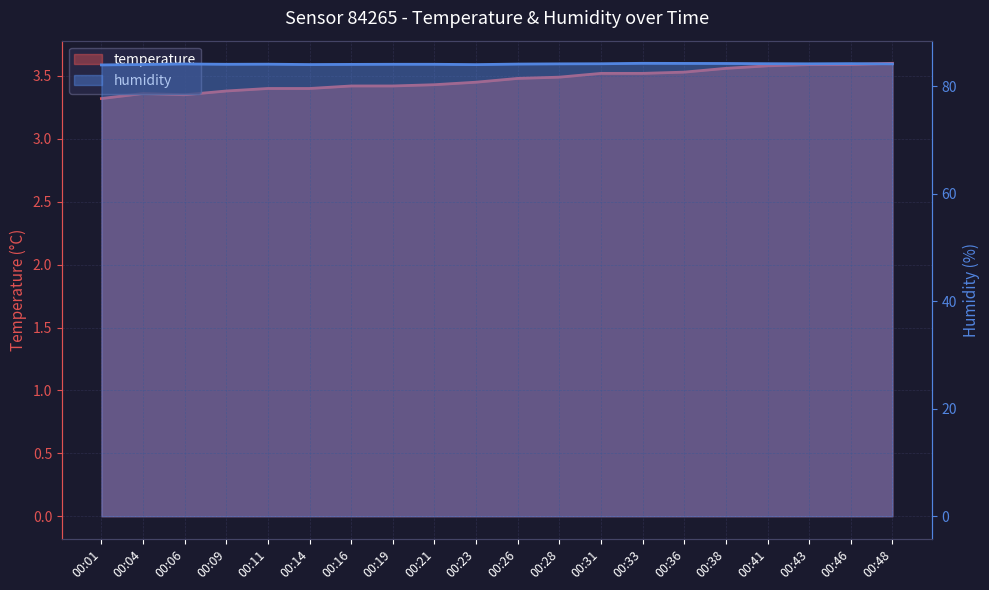

Reading left to right, transcribe all the data shown in this chart.

temperature: 3.3	3.4	3.4	3.4	3.4	3.4	3.4	3.4	3.4	3.5	3.5	3.5	3.5	3.5	3.5	3.6	3.6	3.6	3.6	3.6
humidity: 84.0	84.0	84.2	84.1	84.1	84.0	84.1	84.1	84.1	84.0	84.1	84.2	84.2	84.3	84.2	84.2	84.2	84.2	84.2	84.2